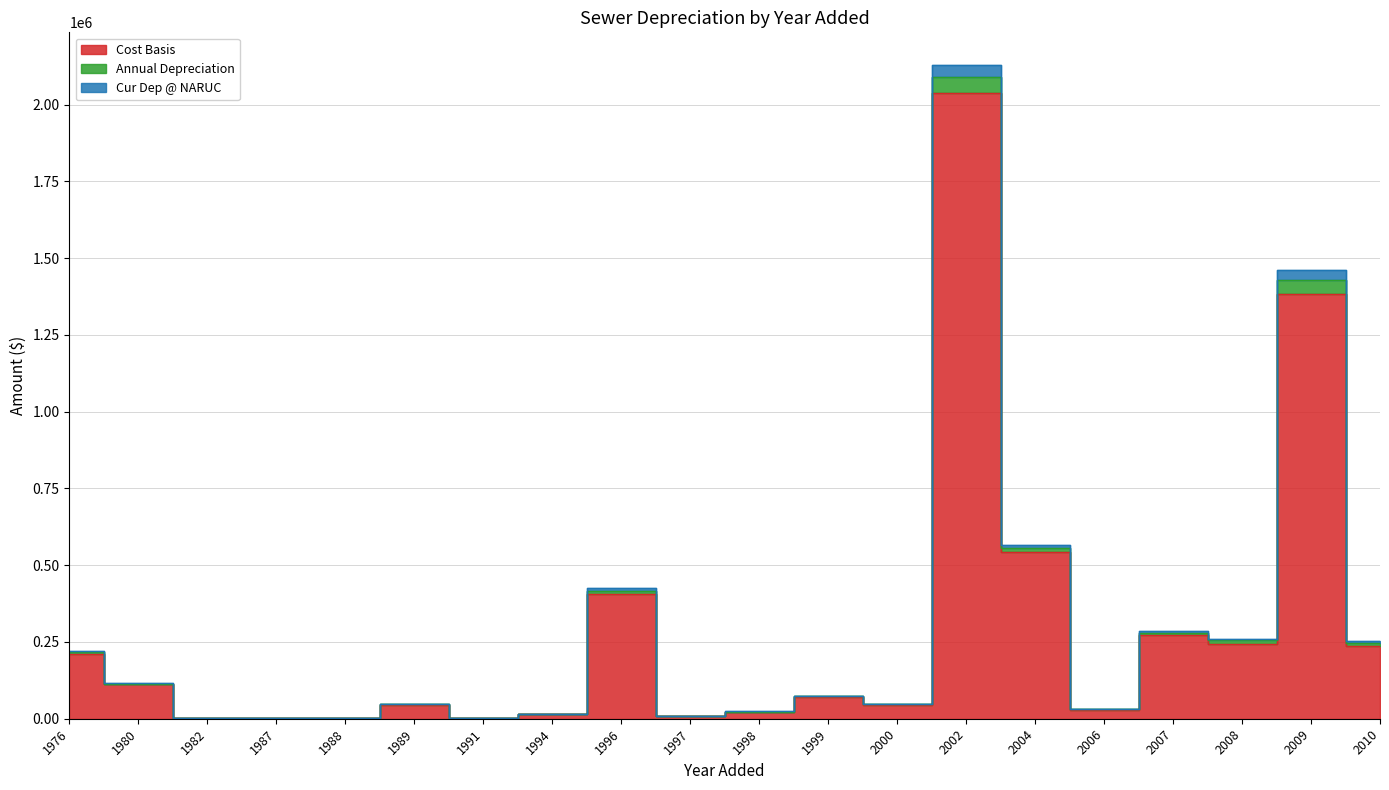

True or false: Annual Depreciation and Cur Dep @ NARUC intersect in this chart.

False